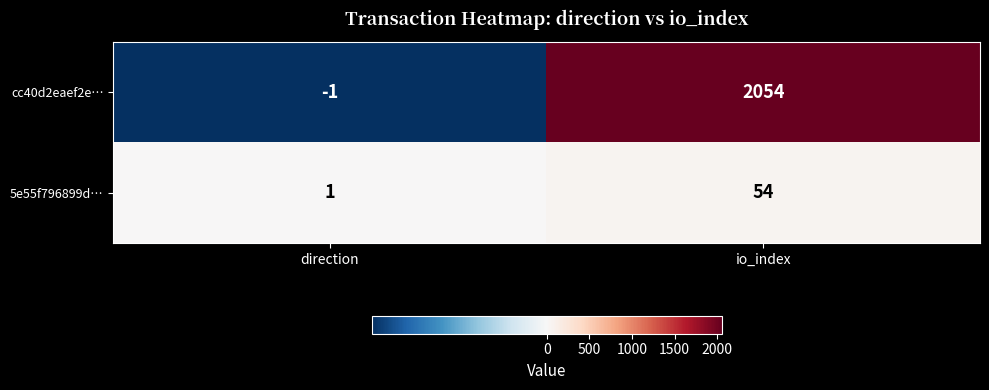

At how many categories does at least one series exceed 1550?

1